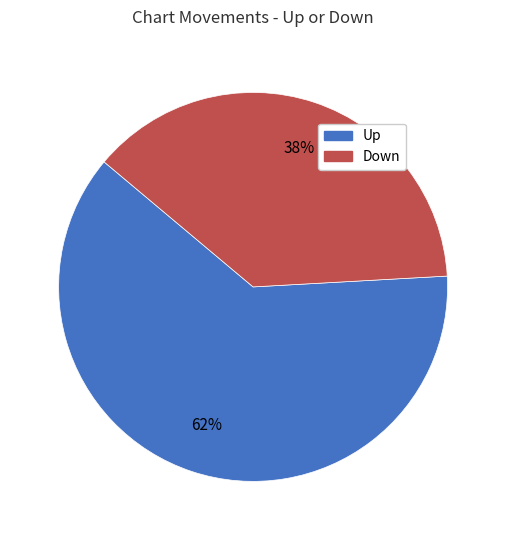

How many slices are in this pie chart?

2